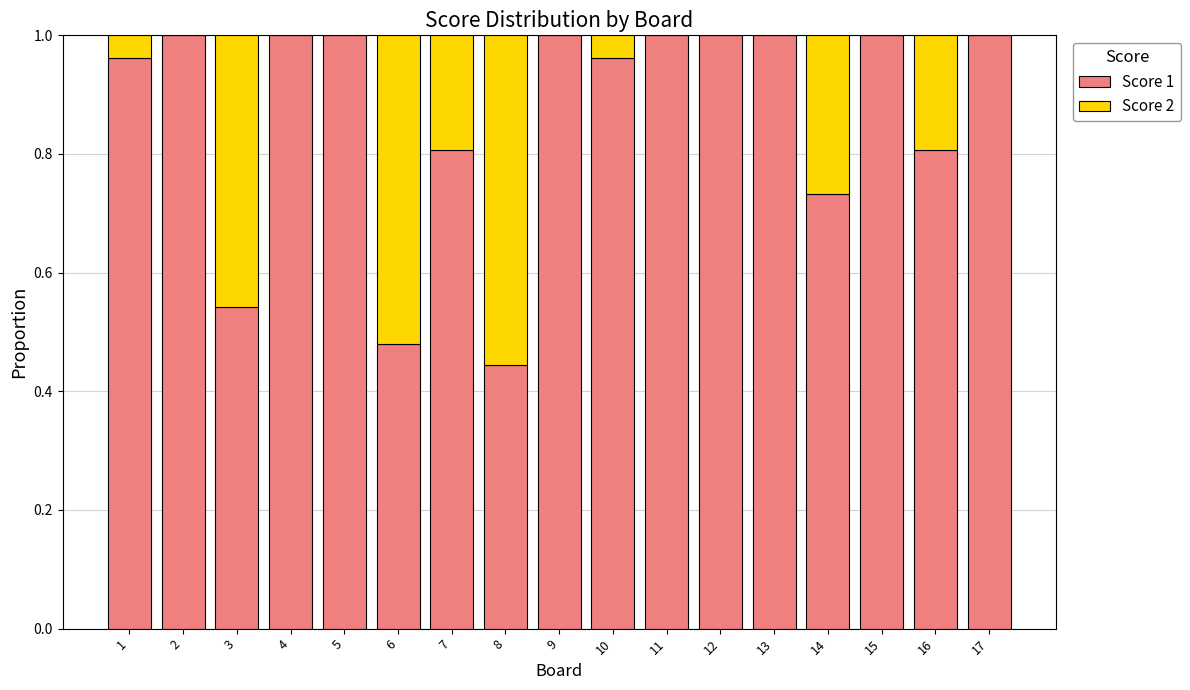

What is the sum of the Score 1 values at 4 and 15?

2.0